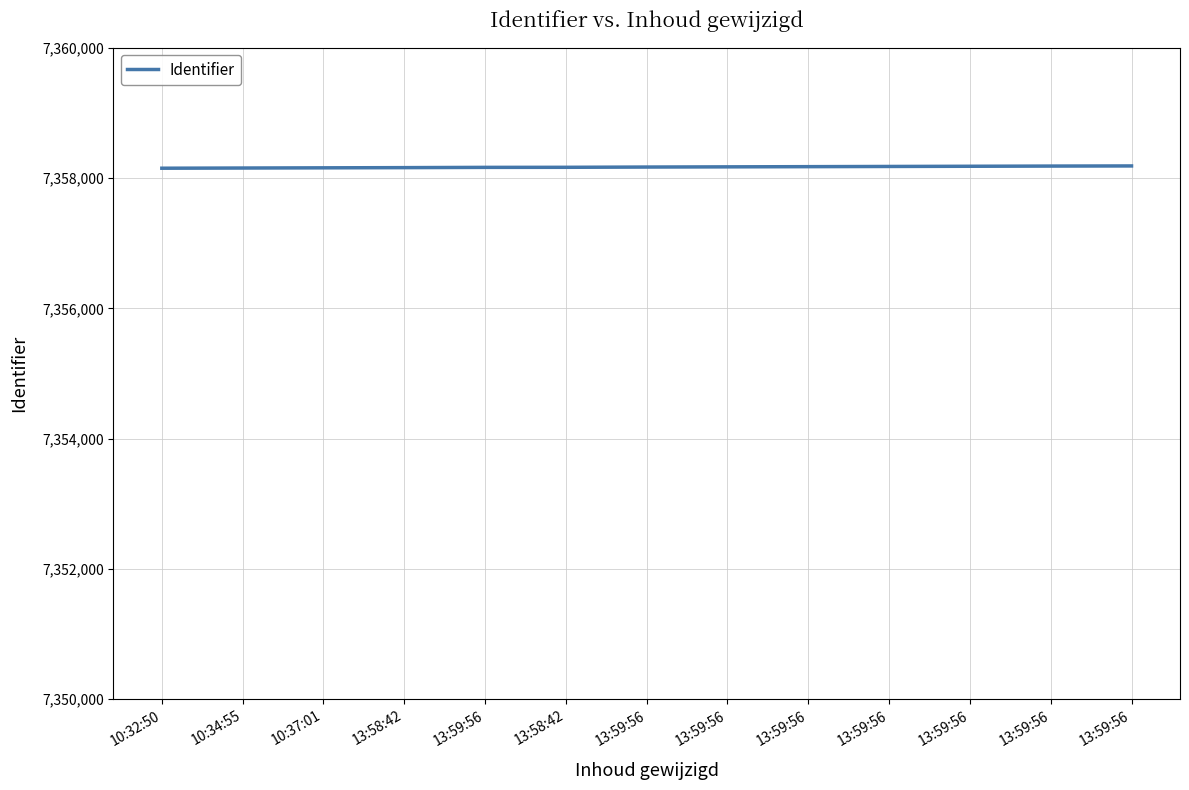

Reading left to right, list all the values displayed in this chart.

10:32:50=7358151	10:34:55=7358154	10:37:01=7358157	13:58:42=7358160	13:59:56=7358164	13:58:42=7358165	13:59:56=7358169	13:59:56=7358172	13:59:56=7358175	13:59:56=7358178	13:59:56=7358181	13:59:56=7358184	13:59:56=7358186